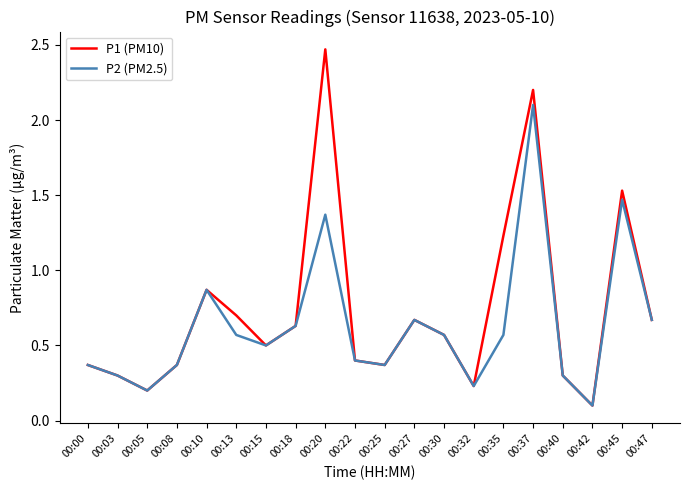

At which category is the sum across all series the highest?

00:37